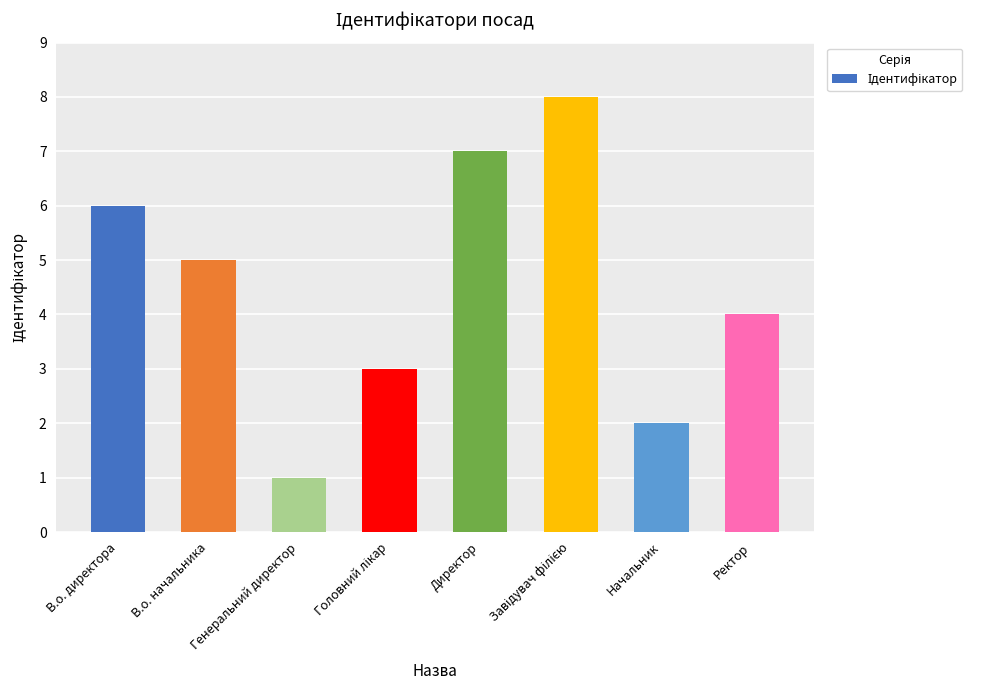

How many values are between 3 and 7?

5